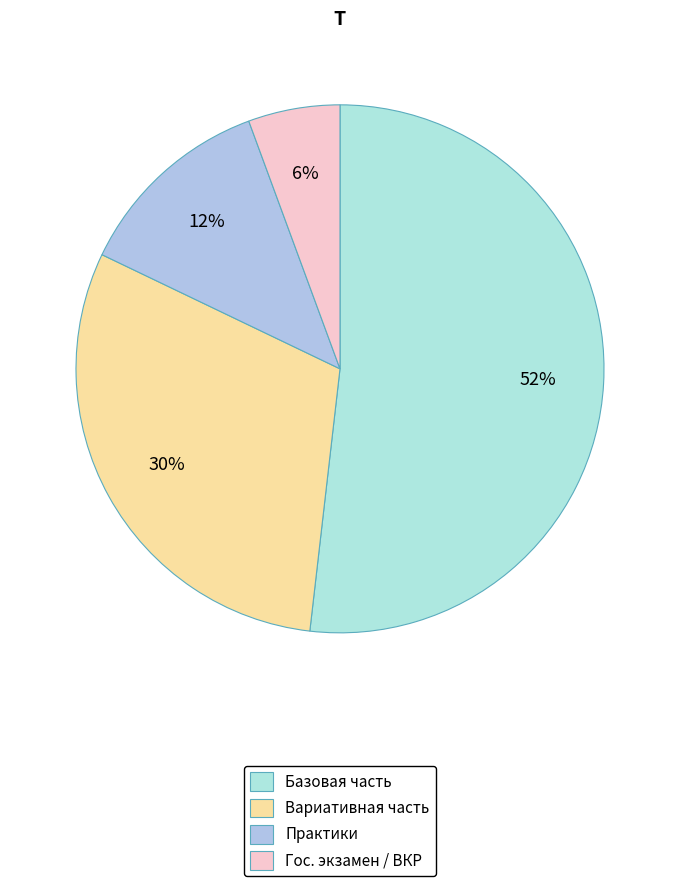

How many slices are in this pie chart?

4